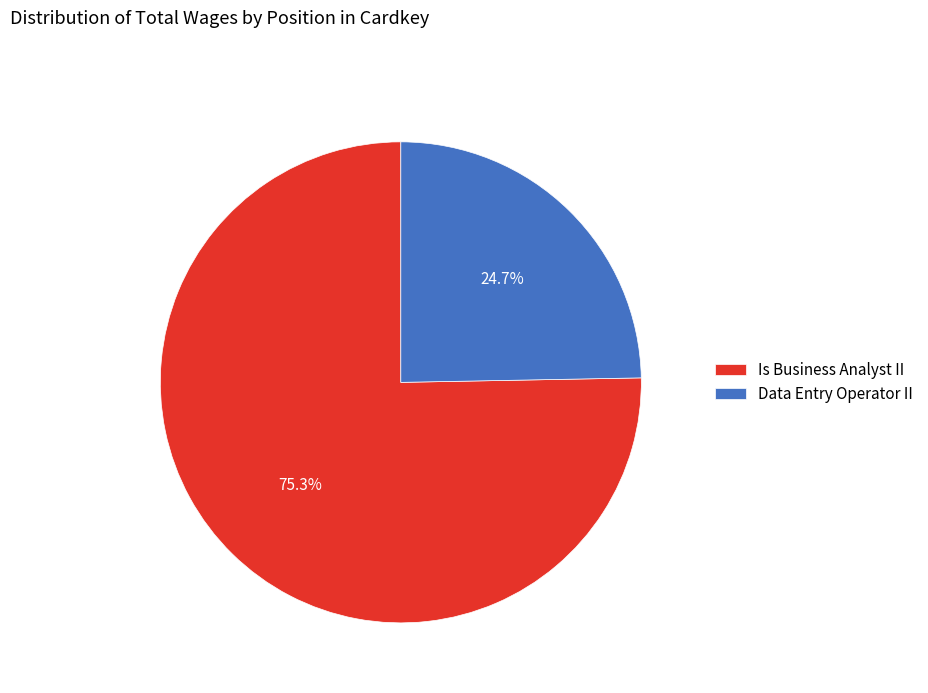

How many segments does this pie chart have?

2